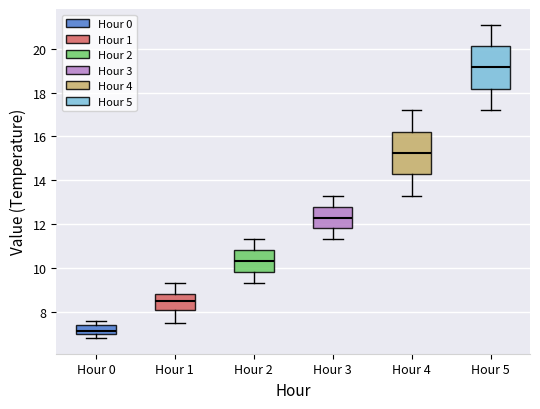

Which box's median line is the lowest?

Hour 0